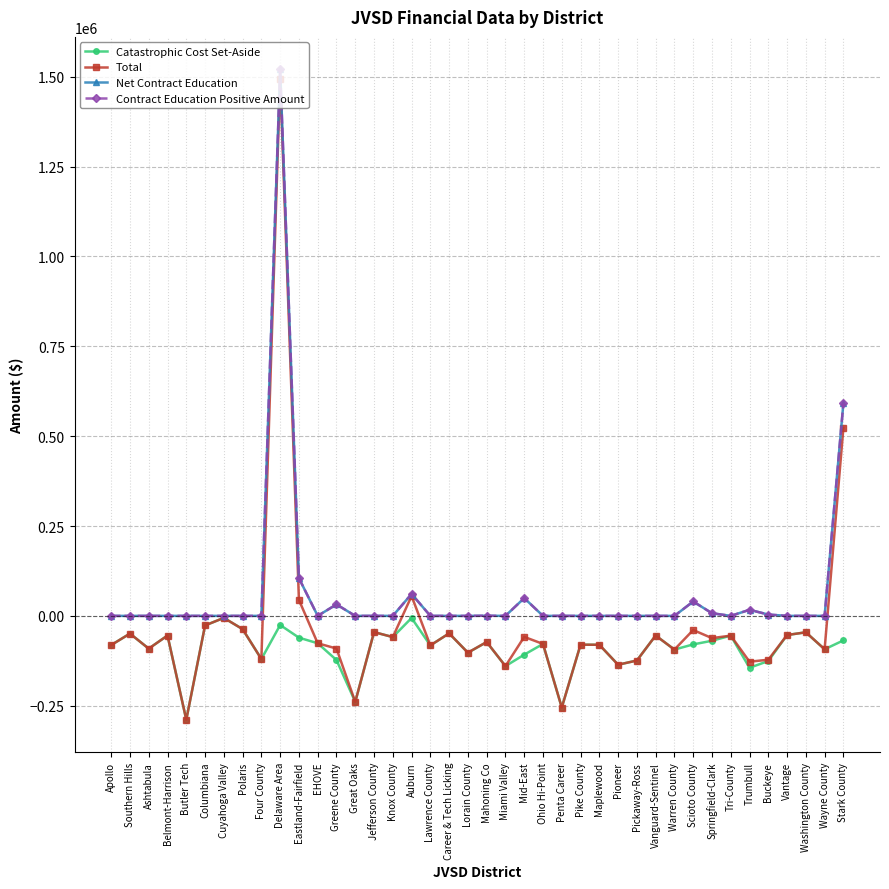

Which series changed the most between Scioto County and Stark County?

Total